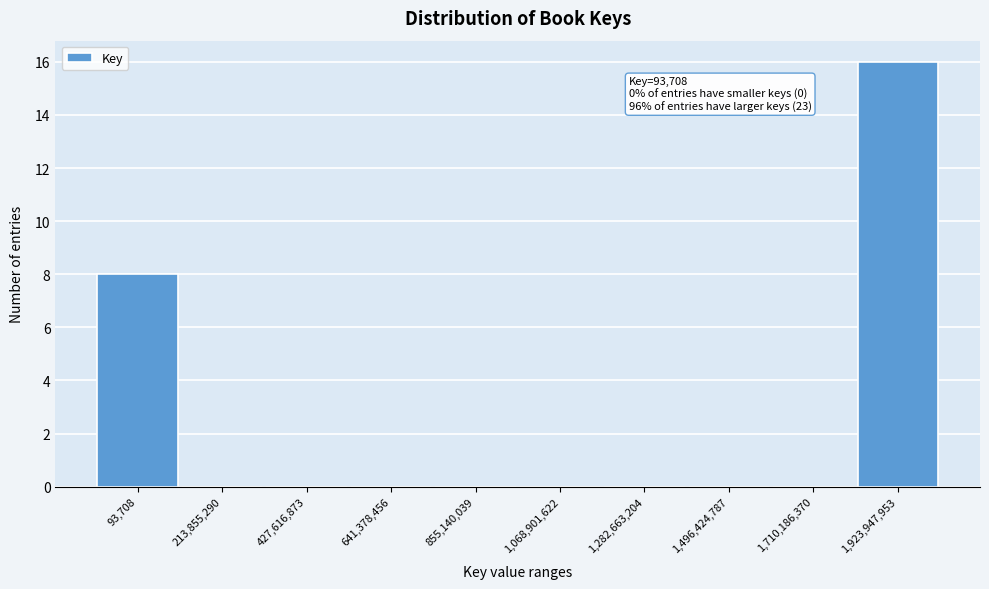

Reading left to right, list all the values displayed in this chart.

93,708=8	213,855,290=0	427,616,873=0	641,378,456=0	855,140,039=0	1,068,901,622=0	1,282,663,204=0	1,496,424,787=0	1,710,186,370=0	1,923,947,953=16